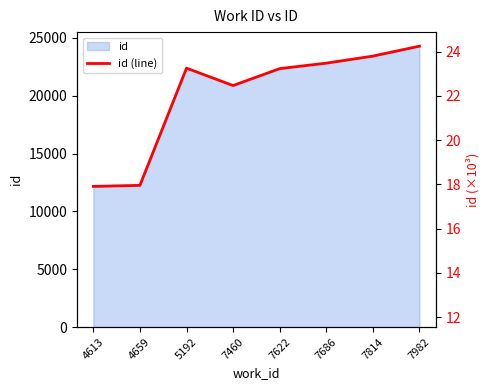

What is the difference between the second highest and second lowest values?

11174